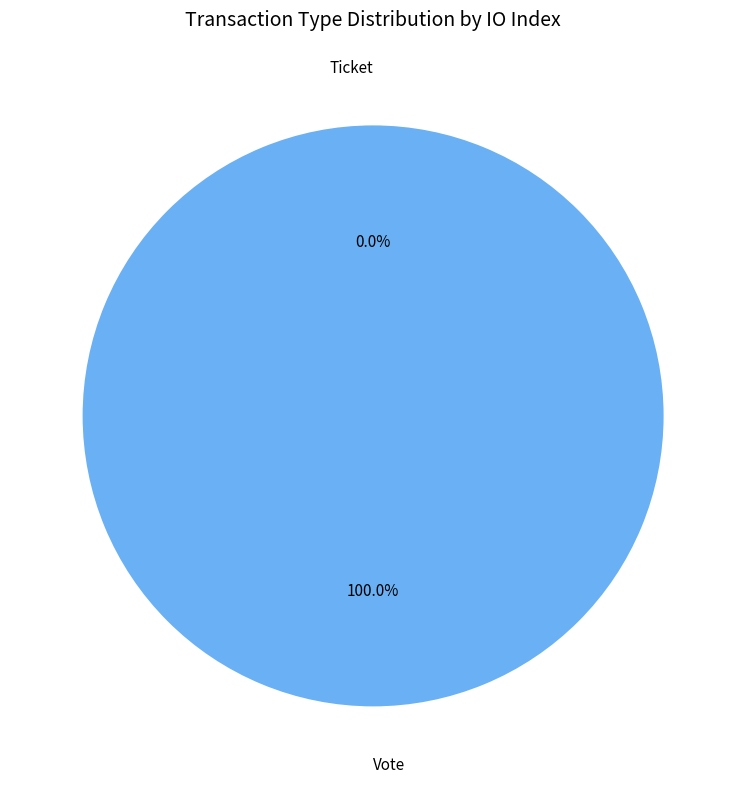

Which slice represents more than half of the pie?

Vote